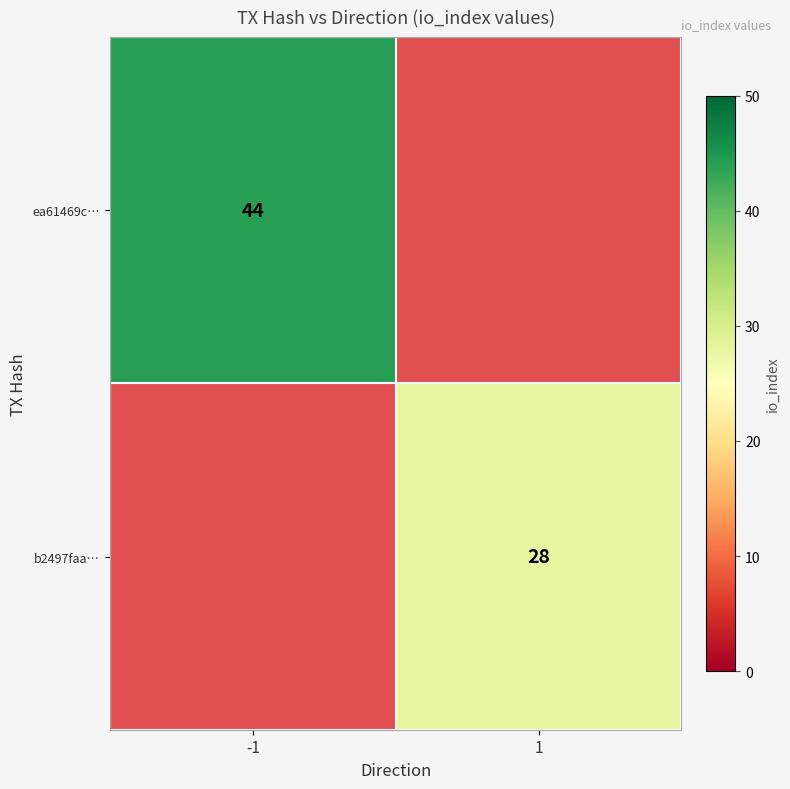

The value of ea61469c… at -1 is 59.8. True or false?

False